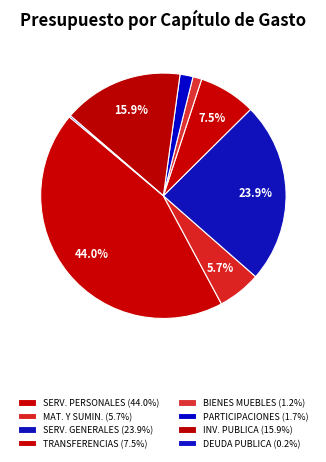

To the nearest percent, what is the difference between the largest and smallest slice percentages?

44%